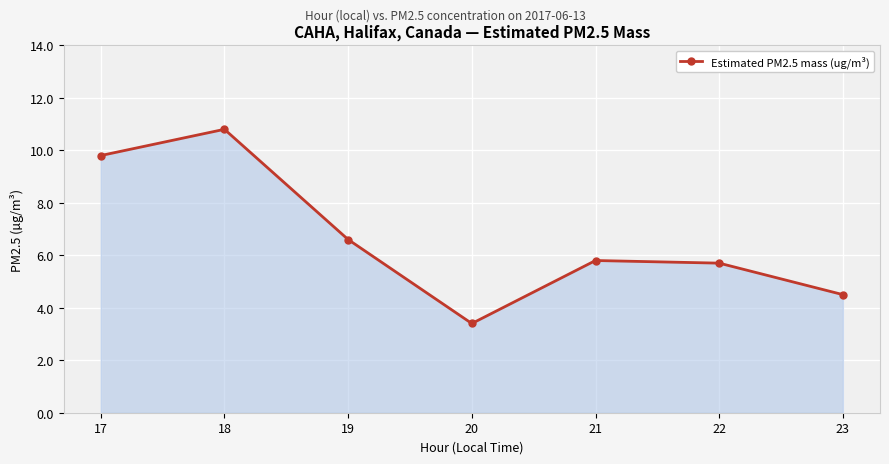

At which category does the data reach its first local peak?

18